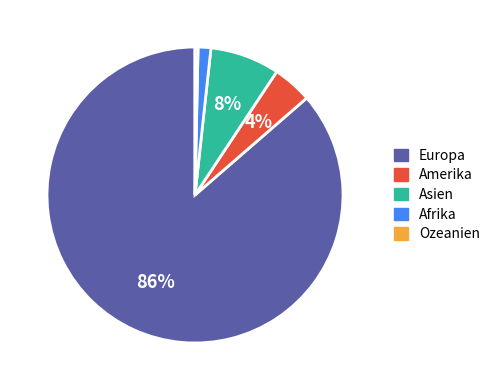

To the nearest percent, what is the average slice percentage?

20%